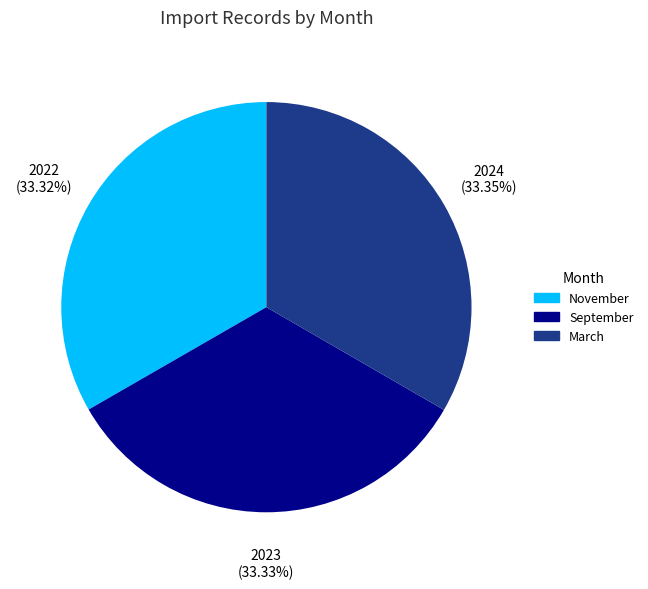

Approximately how many times larger is the value at November compared to March?

1.0